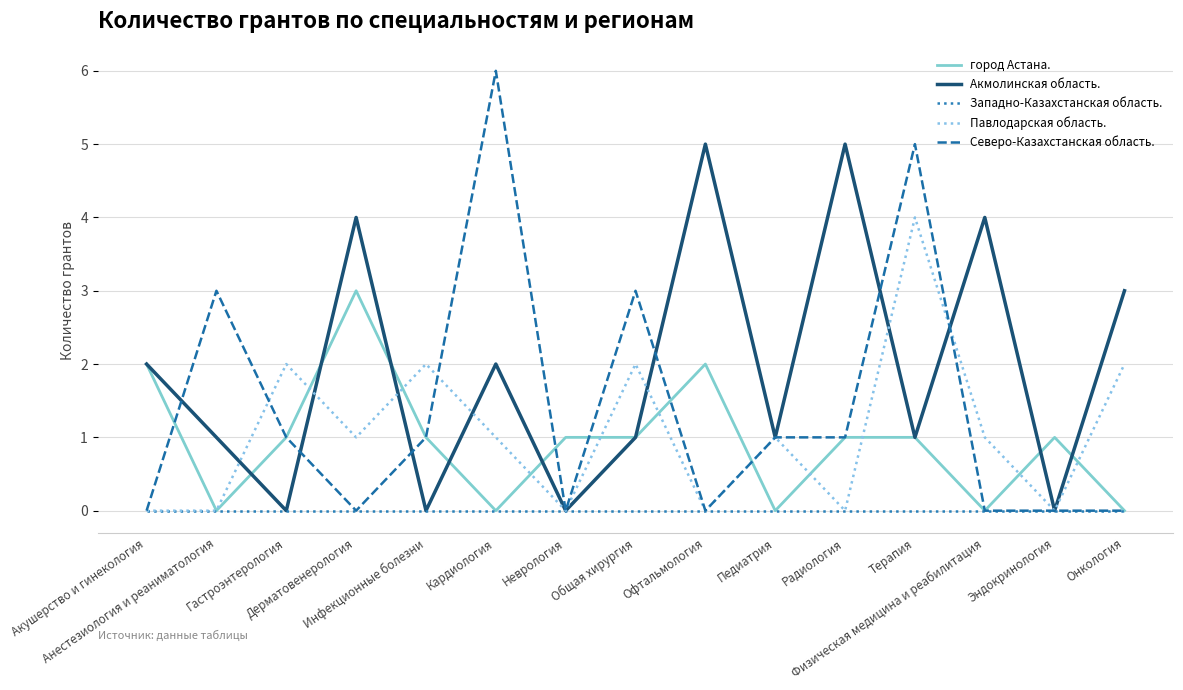

List the series in order of their peak value, lowest first.

Западно-Казахстанская область., город Астана., Павлодарская область., Акмолинская область., Северо-Казахстанская область.